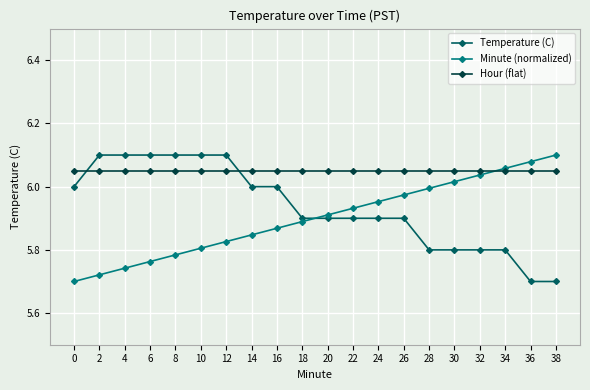

Which series has the largest total across all categories?

Hour (flat)